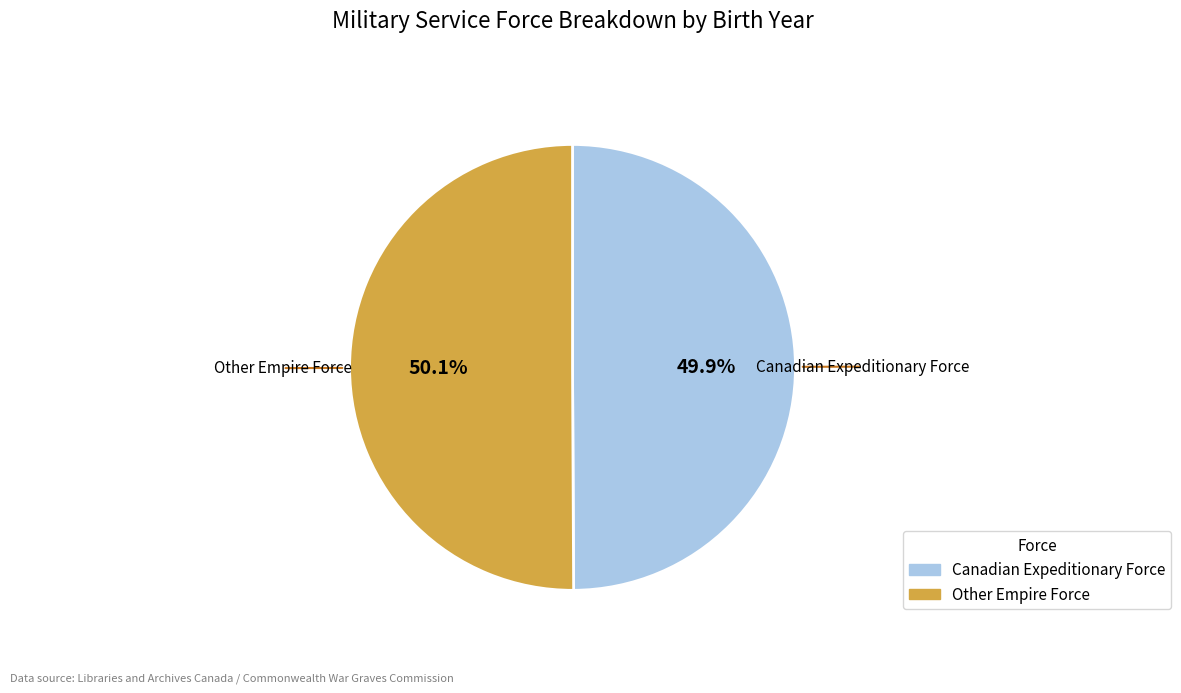

What percentage do Canadian Expeditionary Force and Other Empire Force together represent?

100.0%